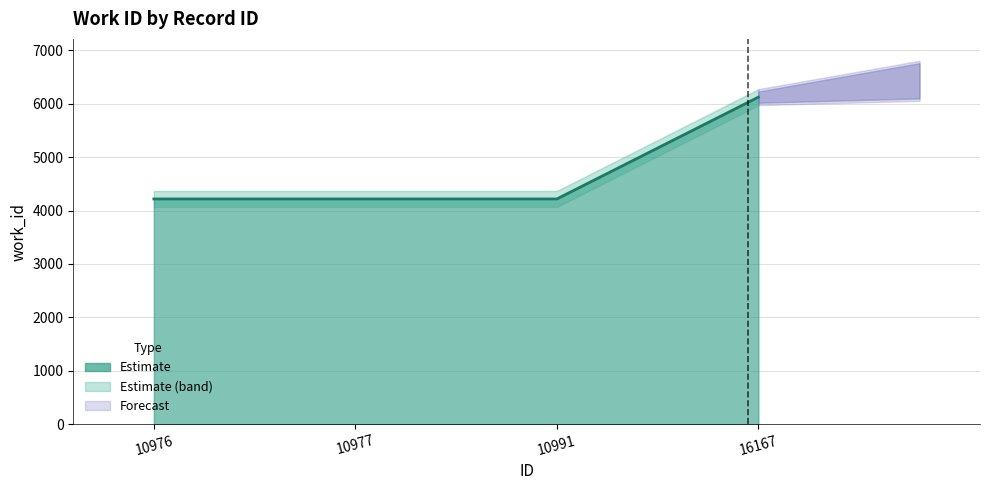

Is it true that the value at 10977 is 4217?

True